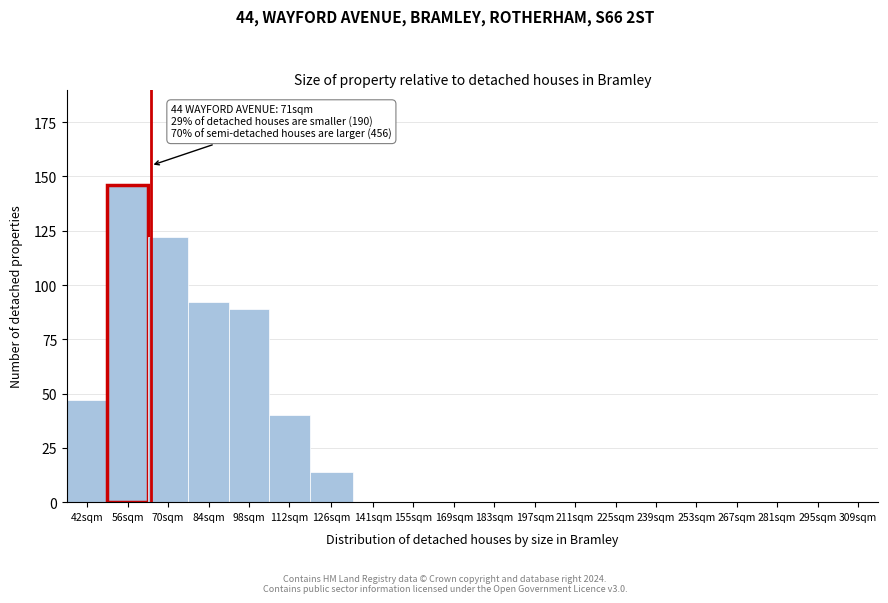

Reading left to right, what are all the values shown in this chart?

42sqm=47	56sqm=146	70sqm=122	84sqm=92	98sqm=89	112sqm=40	126sqm=14	141sqm=0	155sqm=0	169sqm=0	183sqm=0	197sqm=0	211sqm=0	225sqm=0	239sqm=0	253sqm=0	267sqm=0	281sqm=0	295sqm=0	309sqm=0